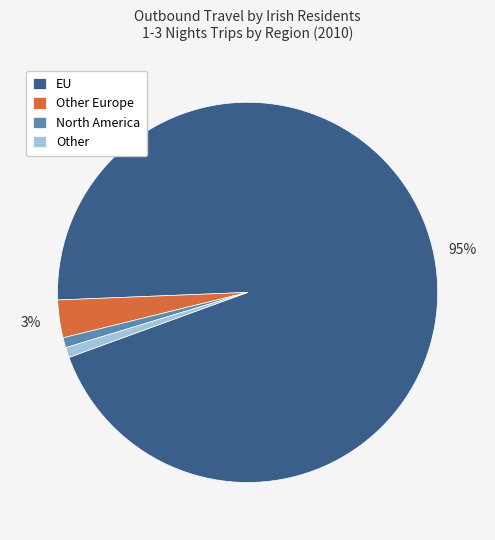

Count the number of slices in the pie.

4